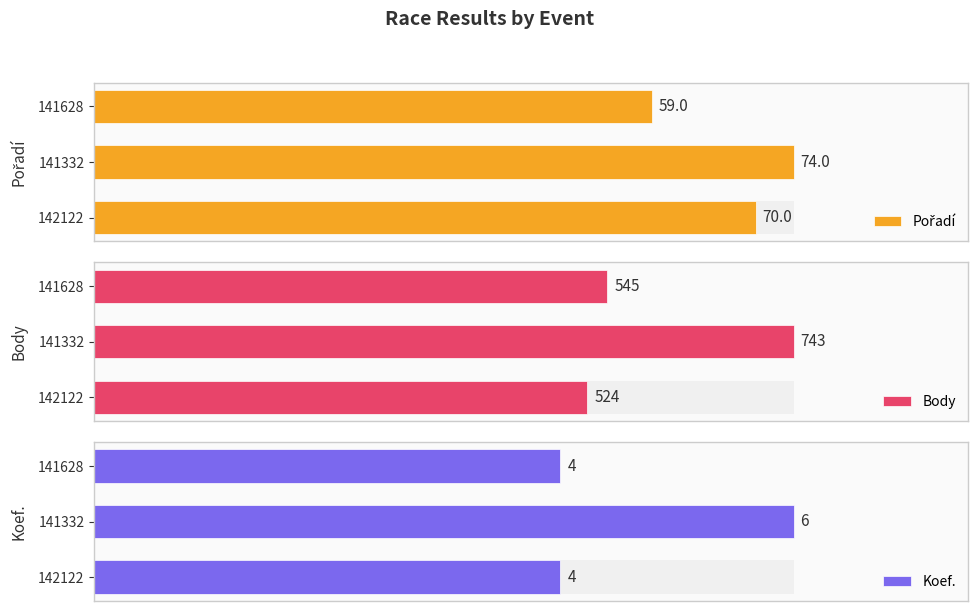

Between 142122 and 141332, which series saw the biggest shift?

Body